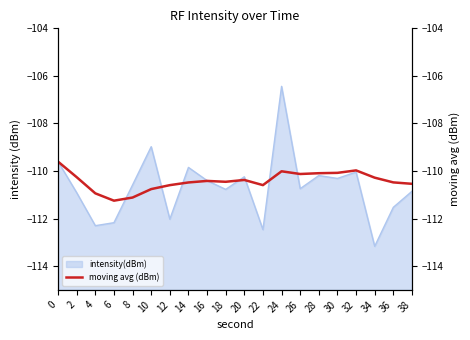

The intensity(dBm) series shows -74.9 at 36. True or false?

False